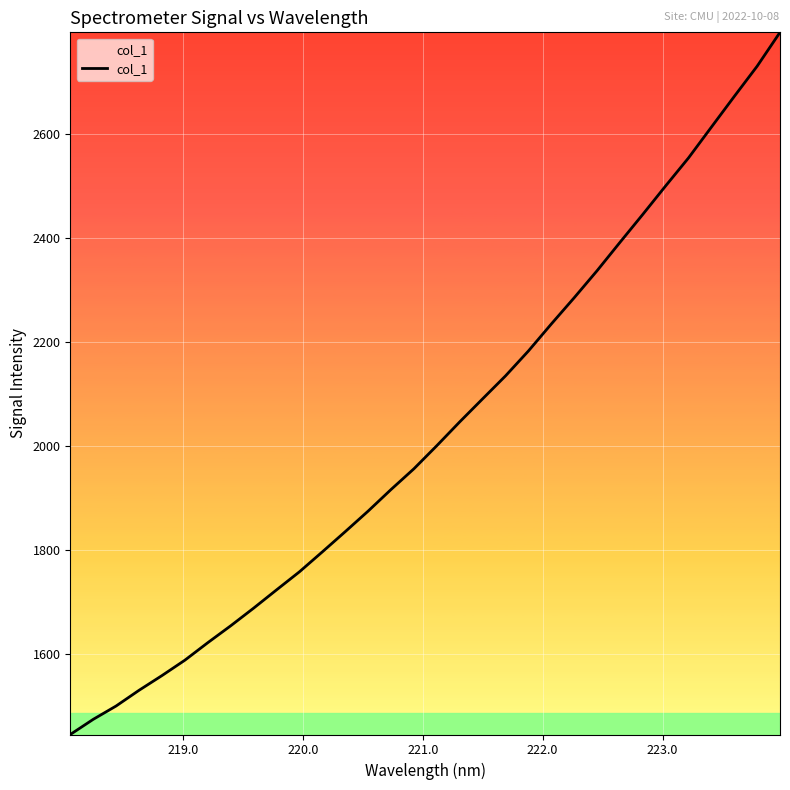

What is the minimum value shown in the chart?

1445.7